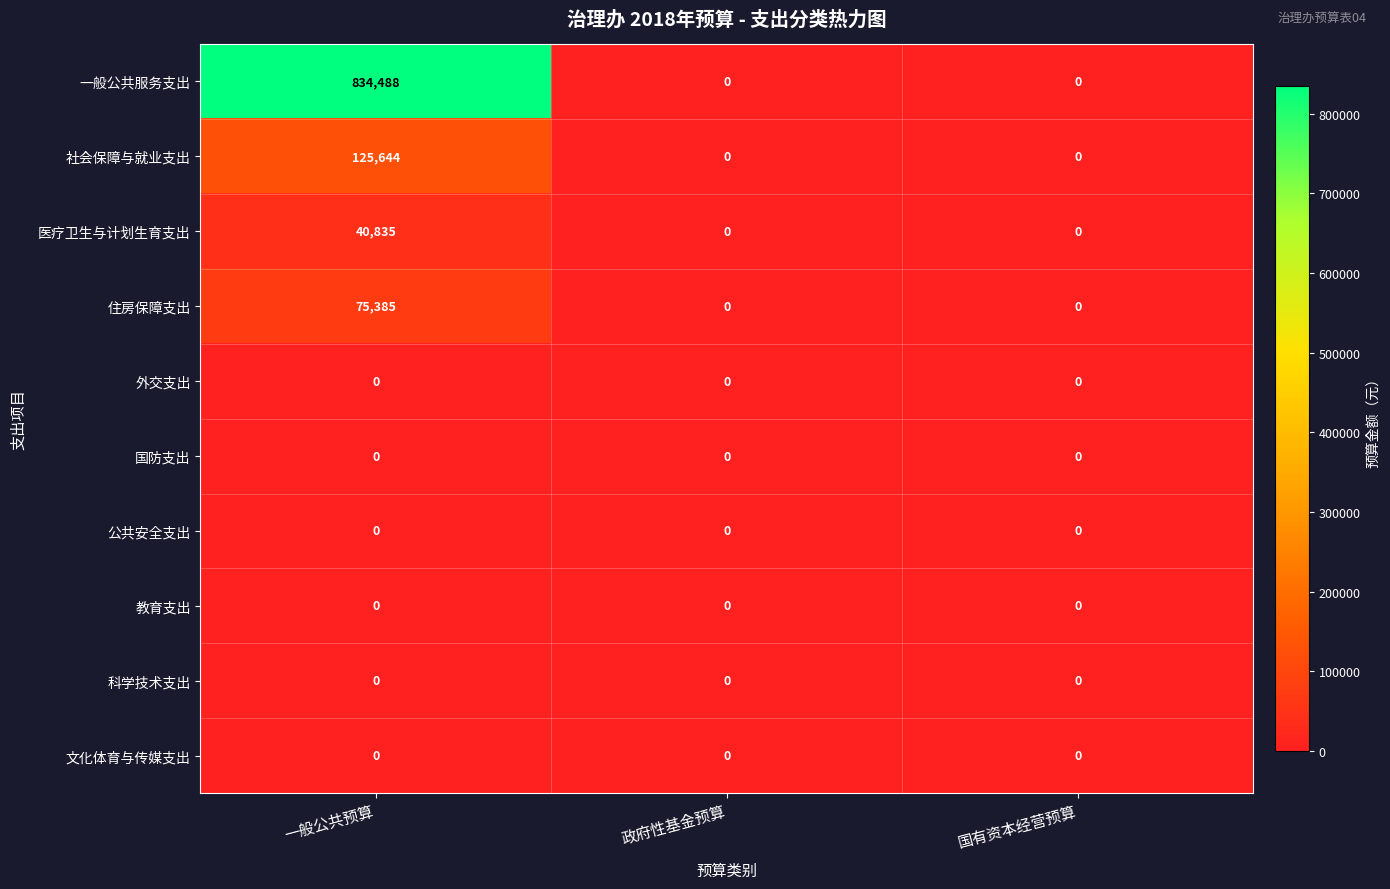

What is the difference between the maximum and minimum values in the 住房保障支出 series?

75385